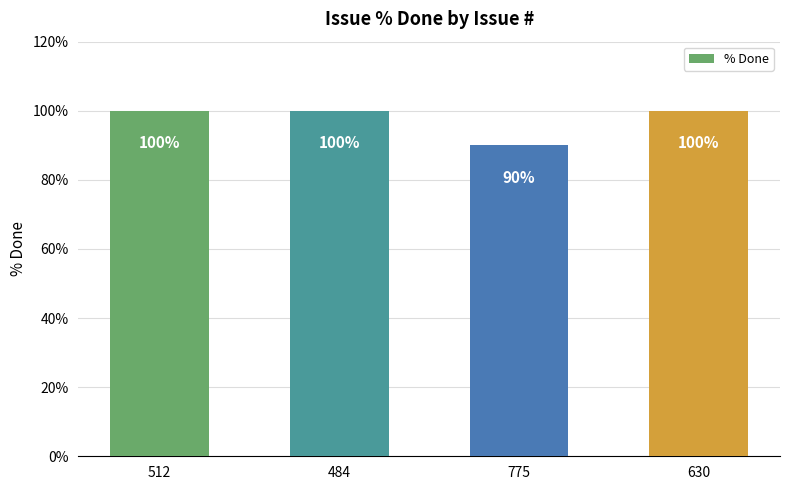

Reading left to right, extract all data points from this chart.

100	100	90	100